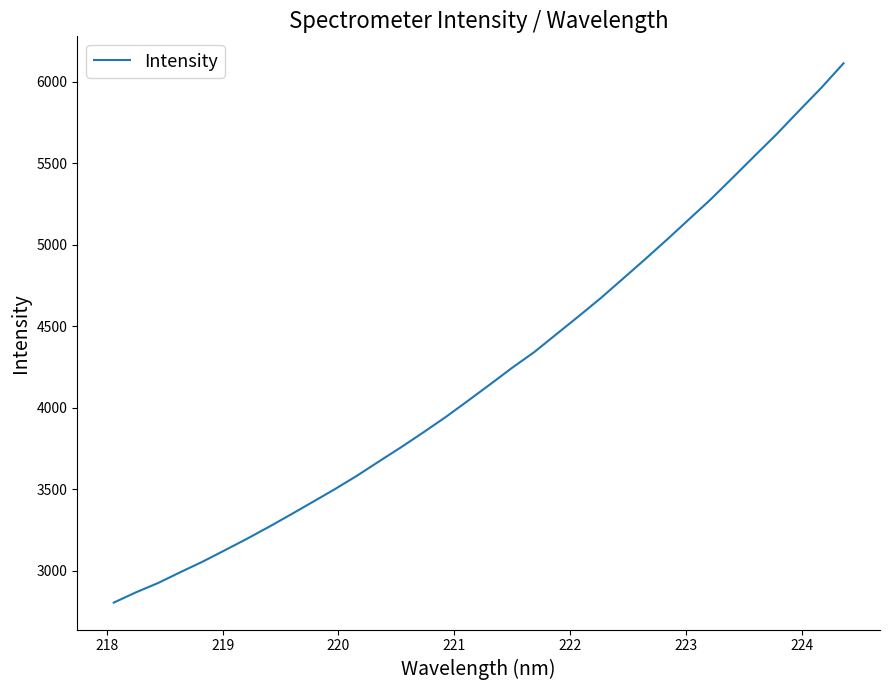

What is the minimum value shown in the chart?

2805.2